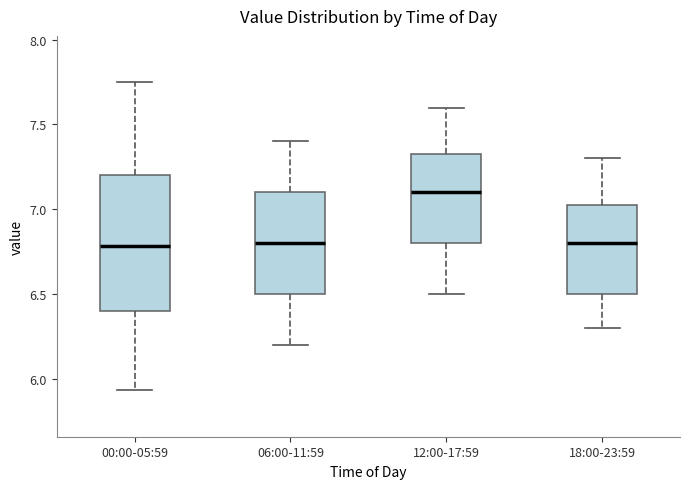

Where is the upper edge of the box for 18:00-23:59 on the y-axis? The values are not printed on the chart, so give them approximately, as read against the axis.

7.05